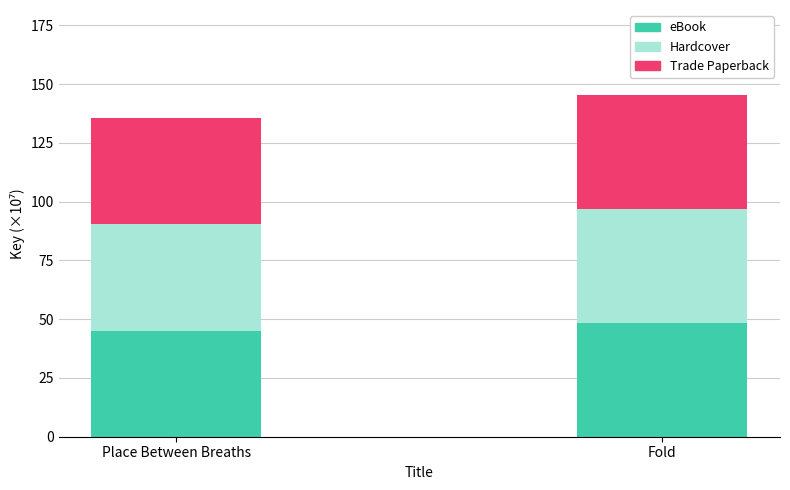

What value does the eBook series have at Place Between Breaths?

45.2